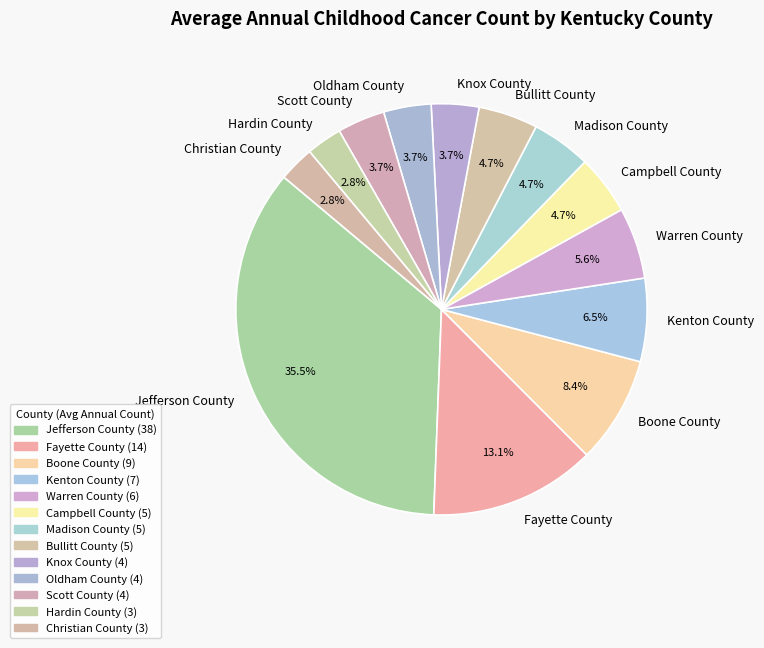

To the nearest percent, what percentage of the pie is Warren County?

6%